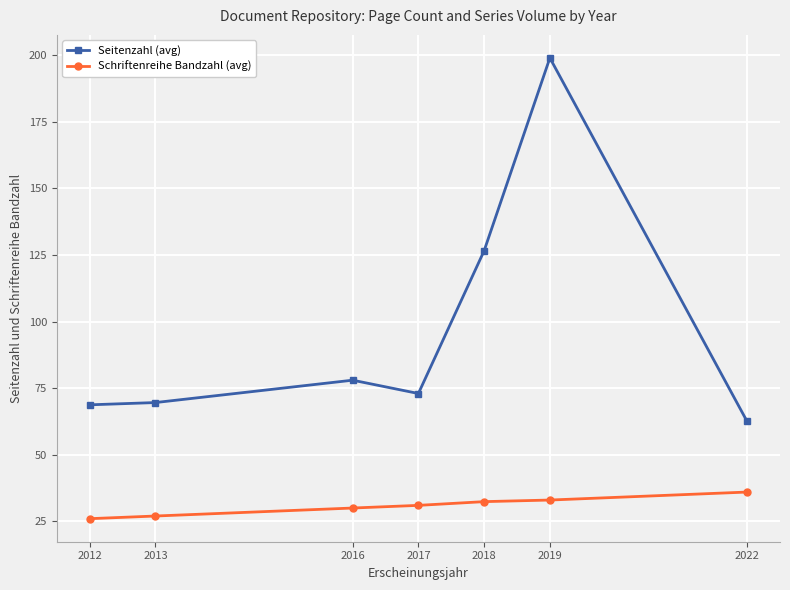

What is the total value across all series at 2018?

159.0